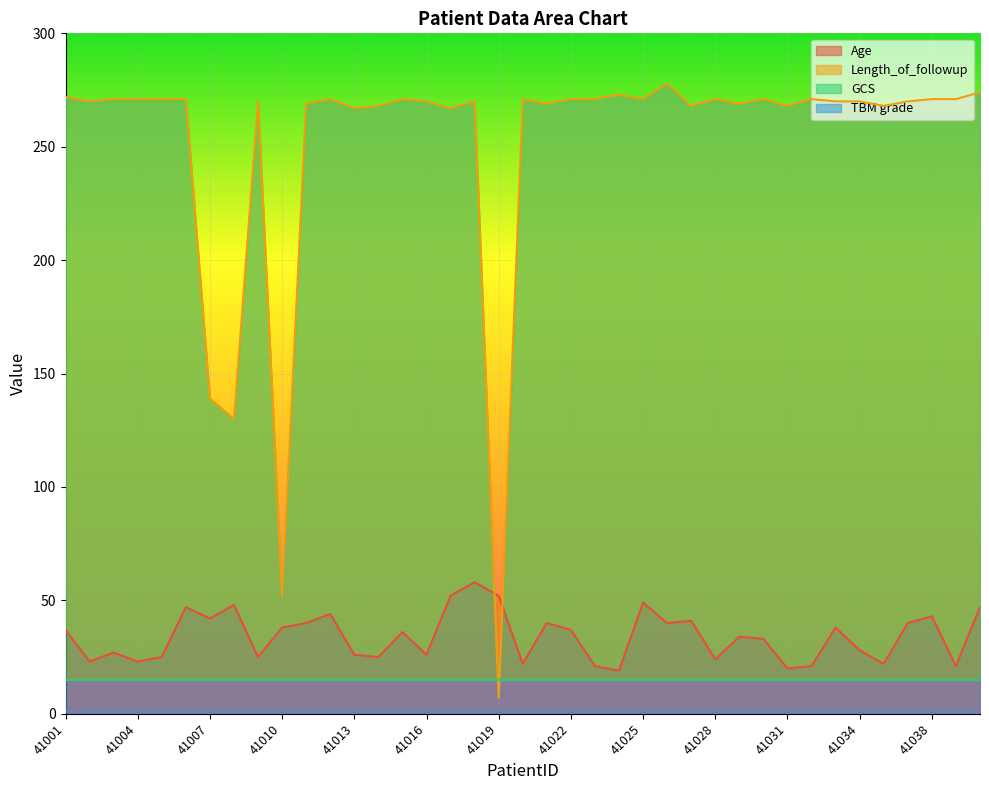

What is the value of the Age point at the 10th from the left?

38